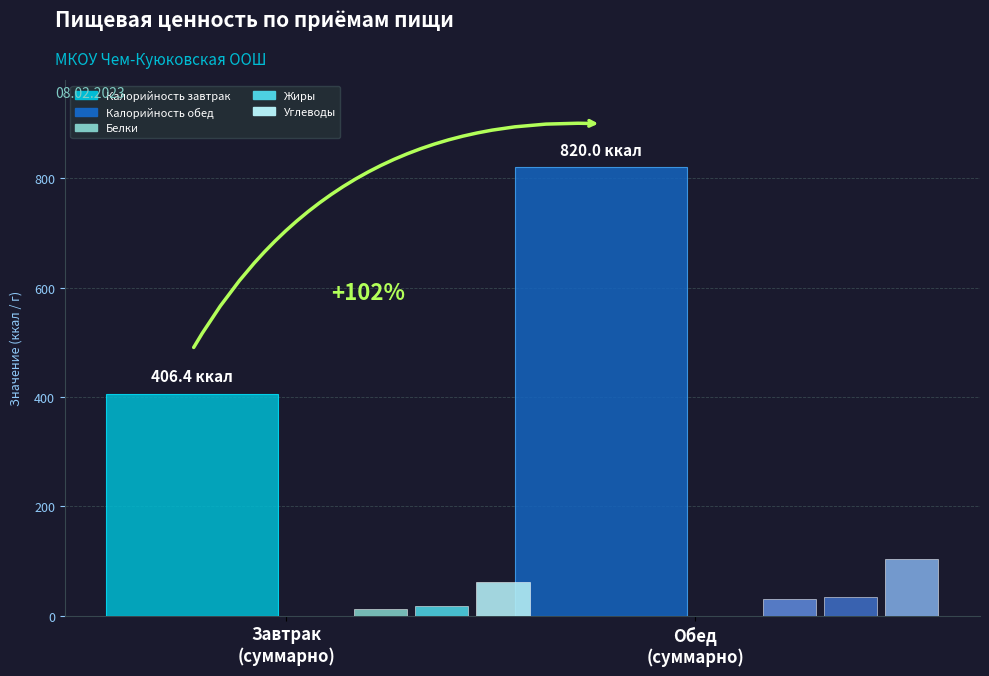

What is the greatest value displayed?

820.0